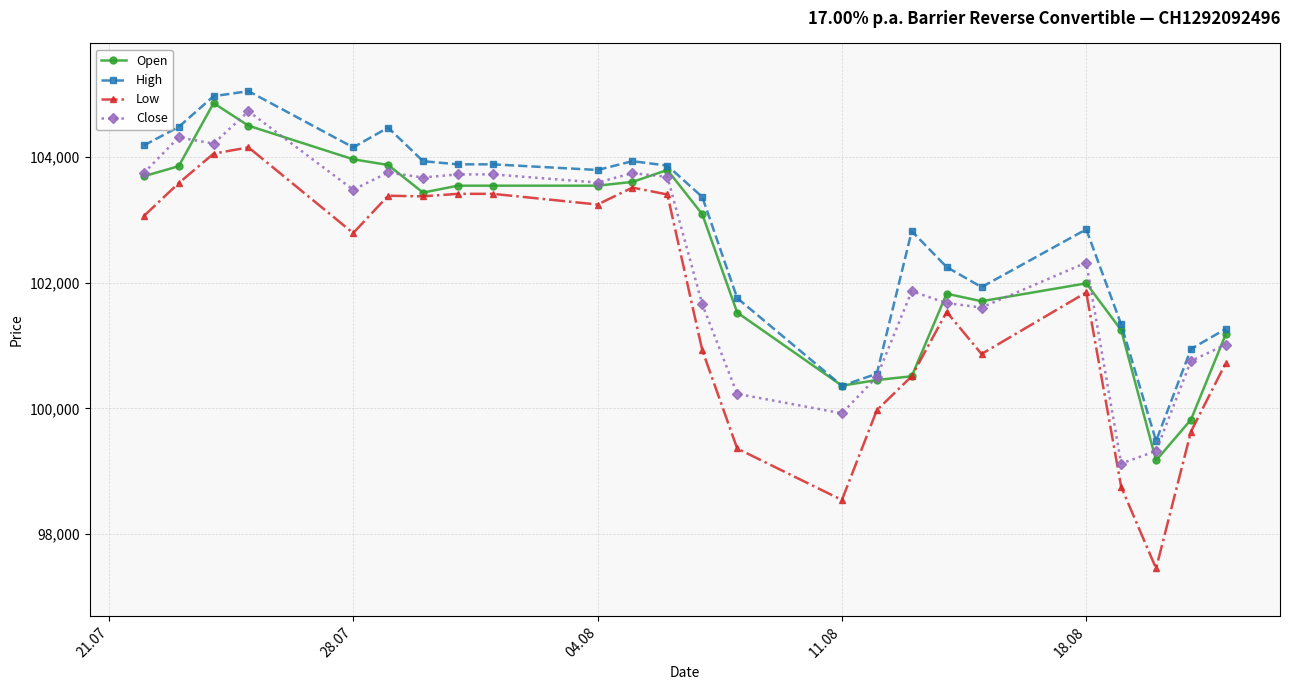

Which series has the widest spread of values?

Low